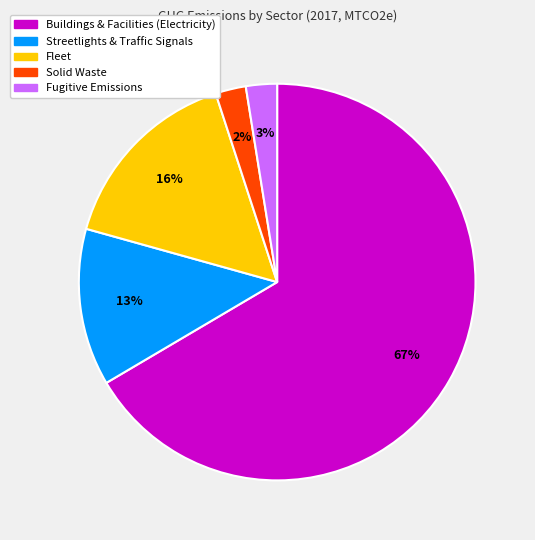

Is it true that Fugitive Emissions is 3% of the pie?

True